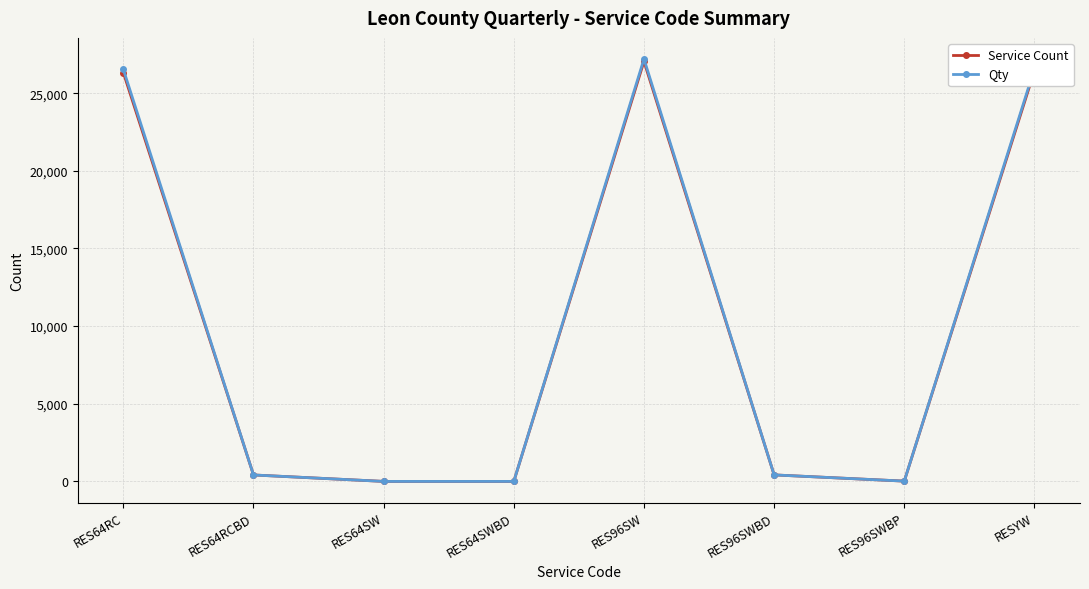

At how many categories does at least one series exceed 15472?

3